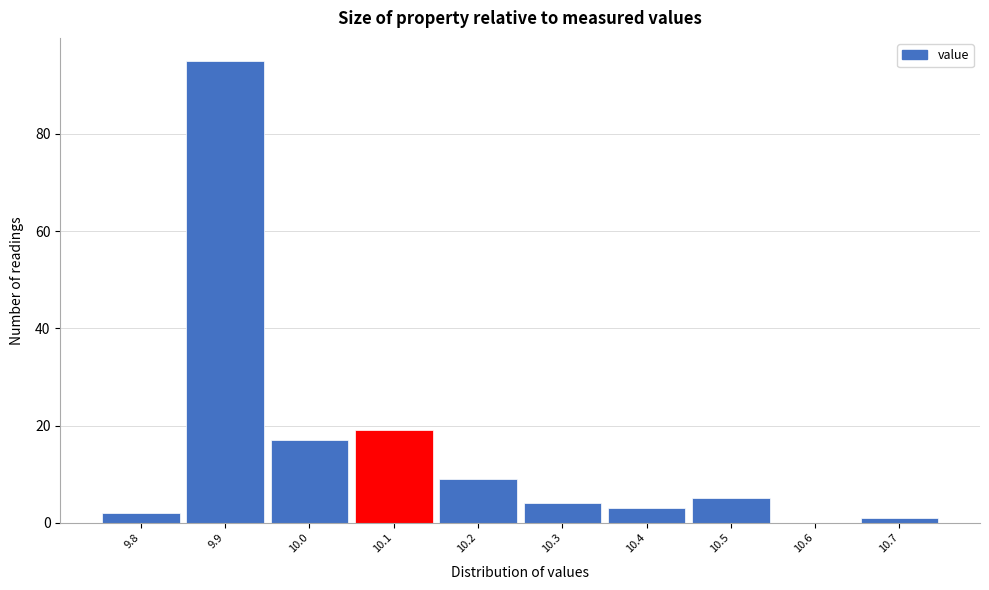

Which range on the x-axis has the tallest bar?

9.85 to 9.95